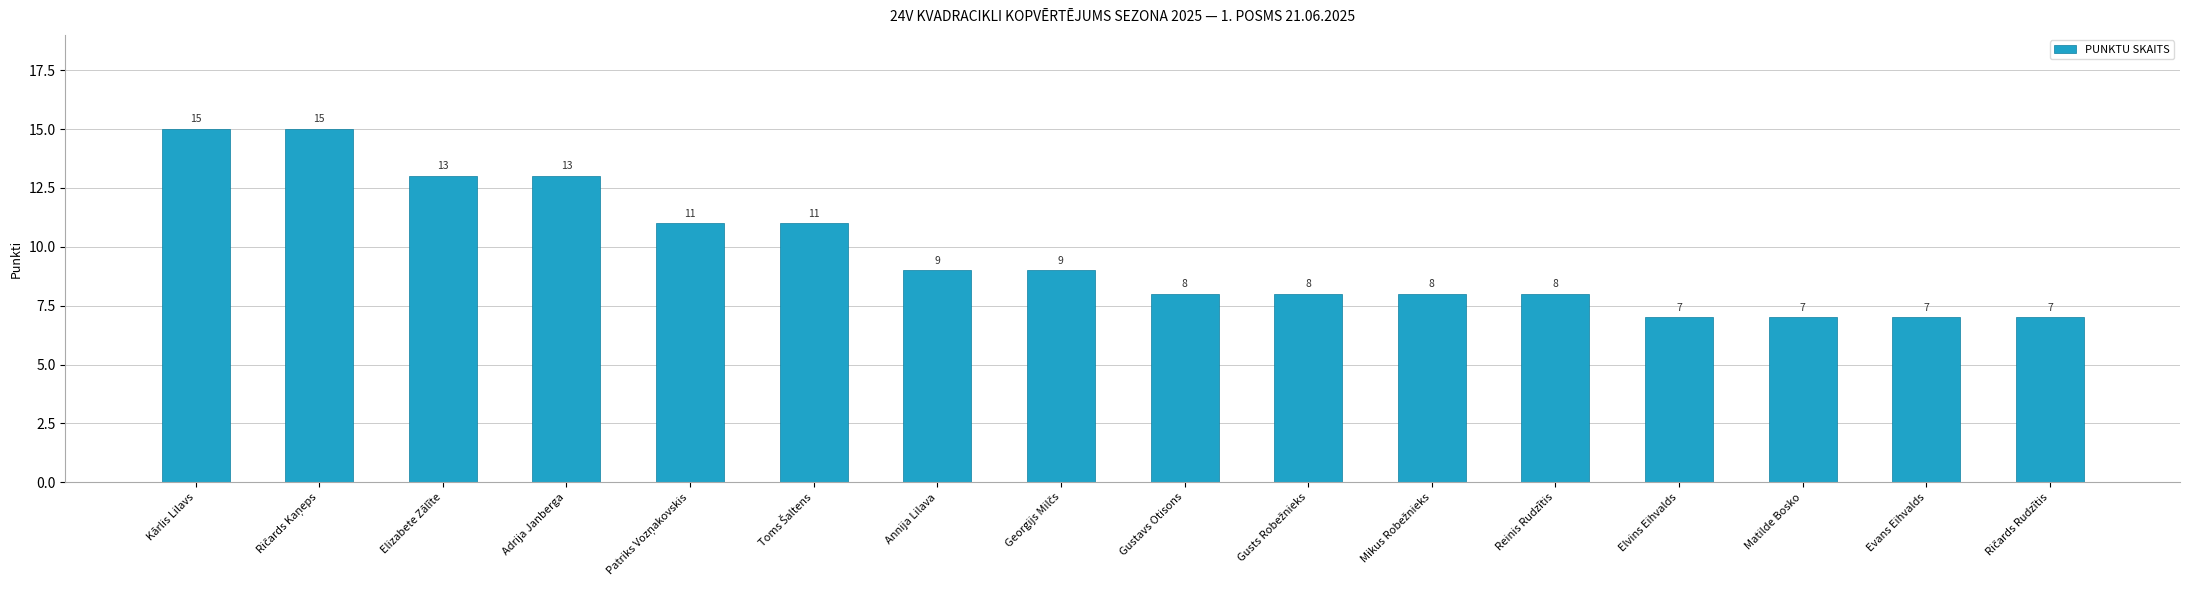

What is the sum of all values?

156